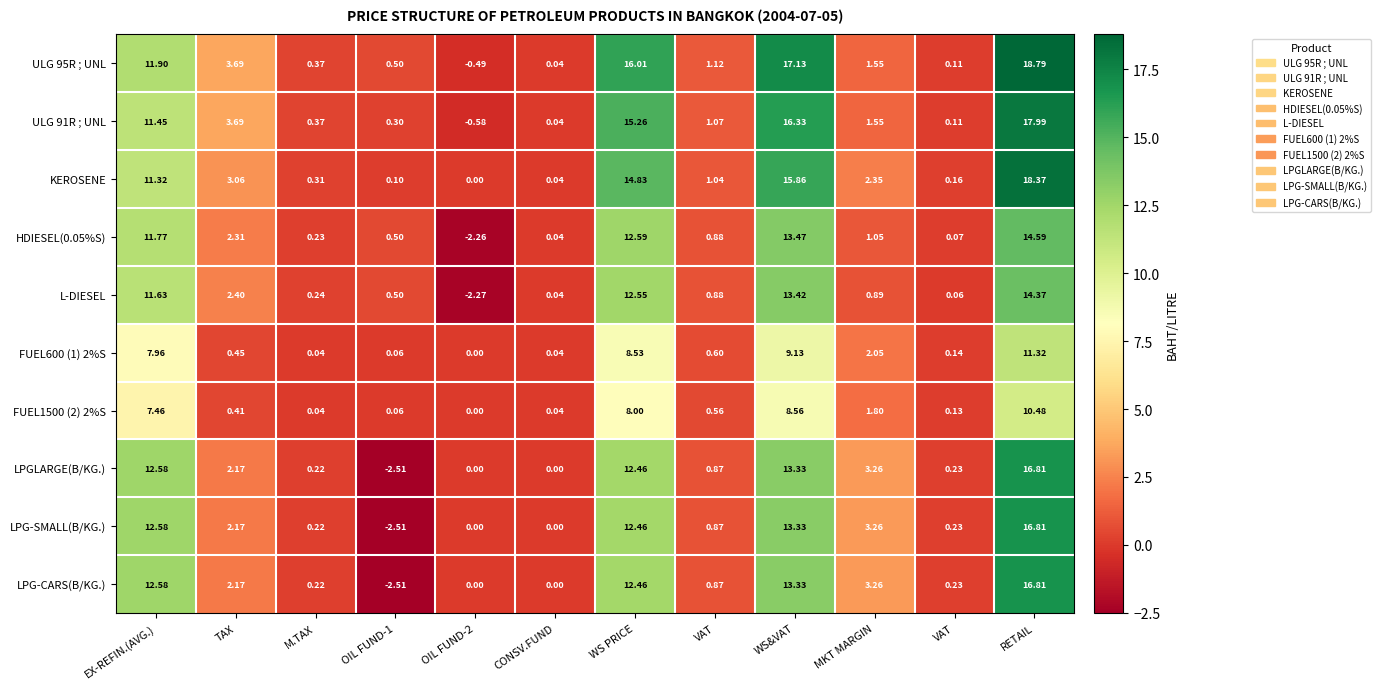

Which series has the largest total across all categories?

ULG 95R ; UNL